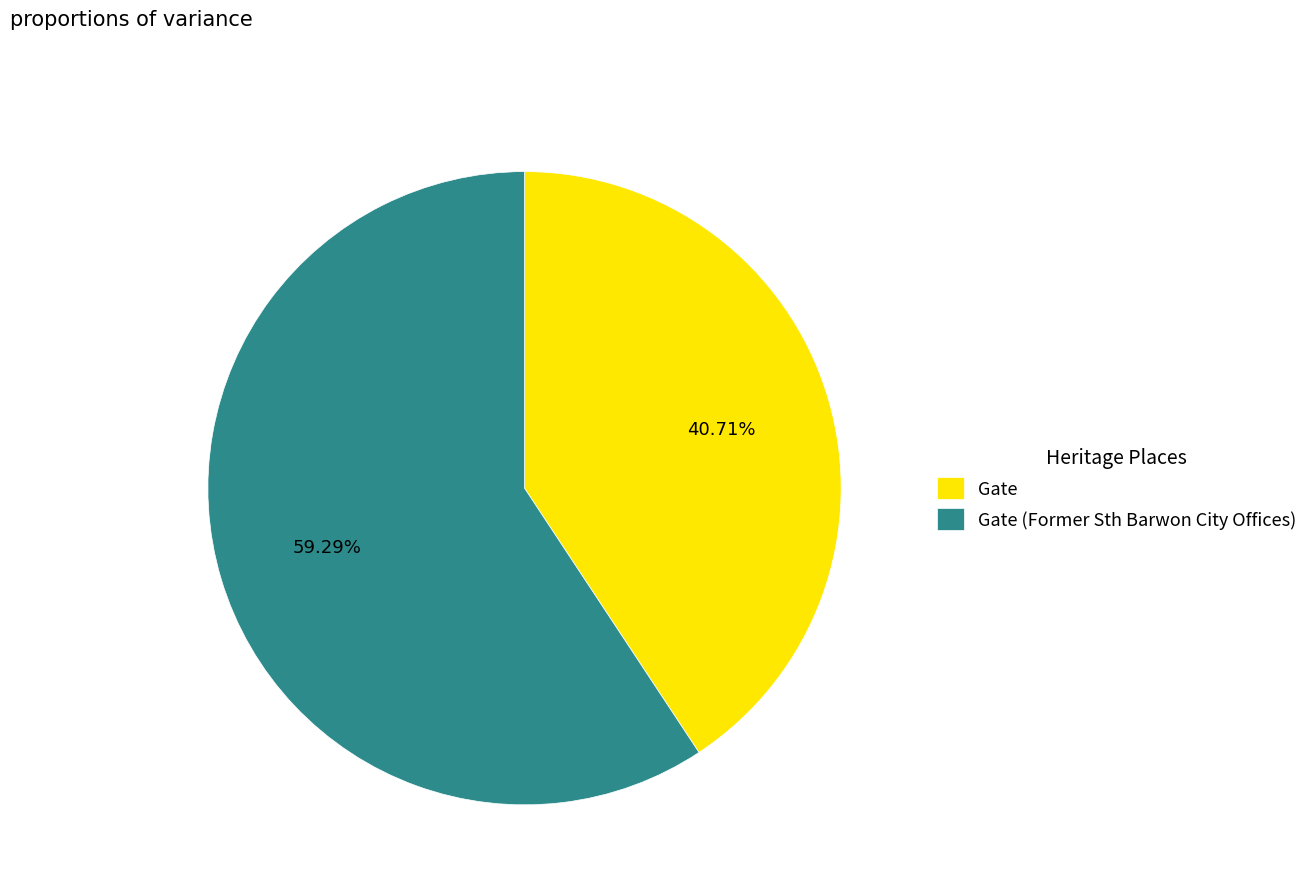

Is the sum of Gate (Former Sth Barwon City Offices) and Gate greater than half?

Yes